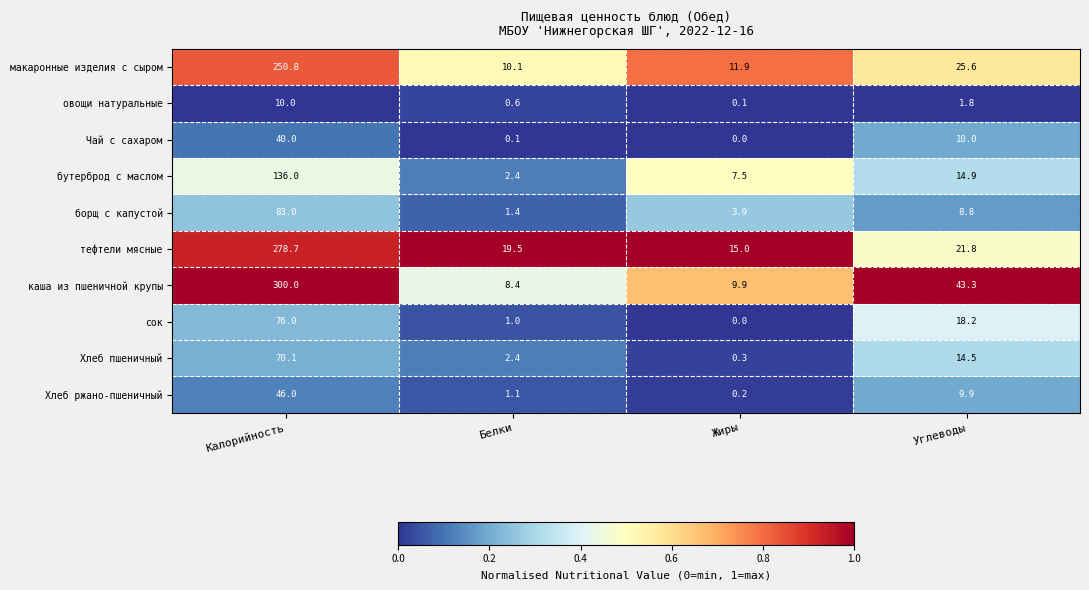

At which category is the sum across all series the highest?

Калорийность